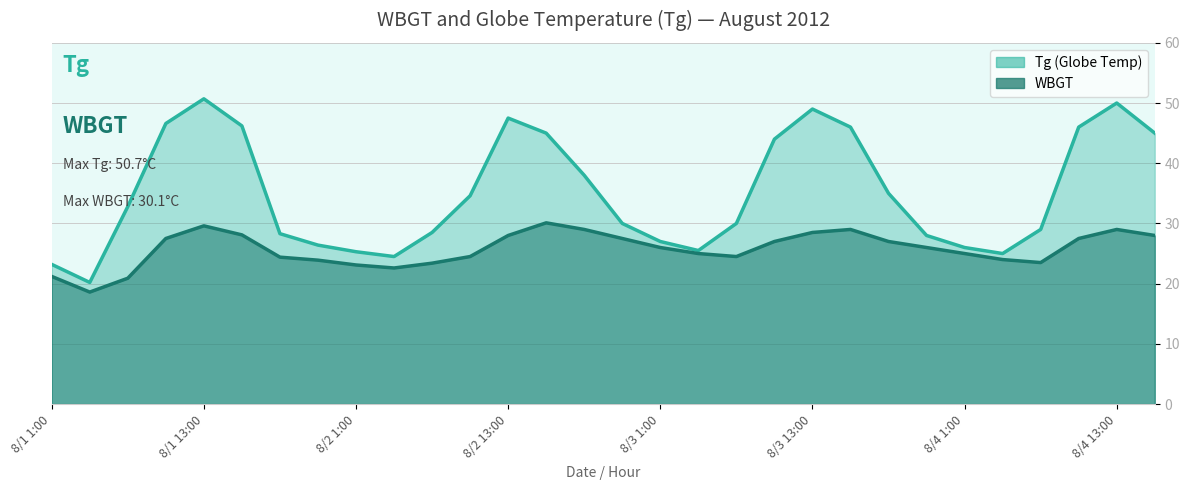

In WBGT, how many points are lower than both neighbors (excluding endpoints)?

4